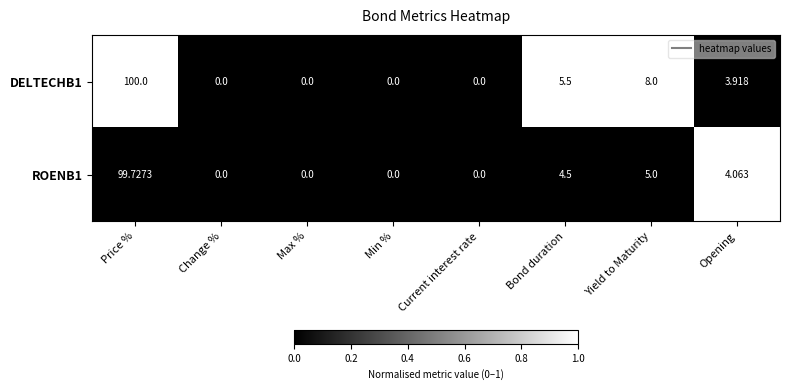

Where is ROENB1 nearest to the value 49?

Yield to Maturity